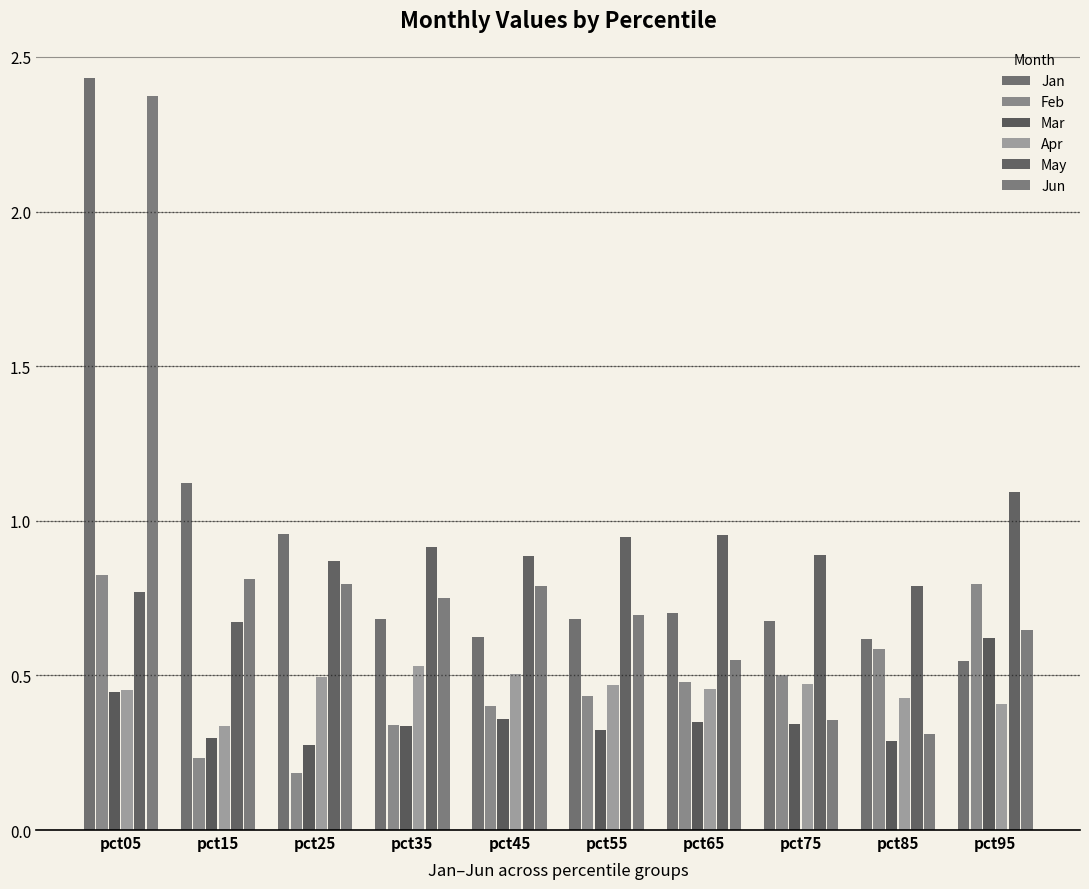

Between pct05 and pct95, which series saw the biggest shift?

Jan